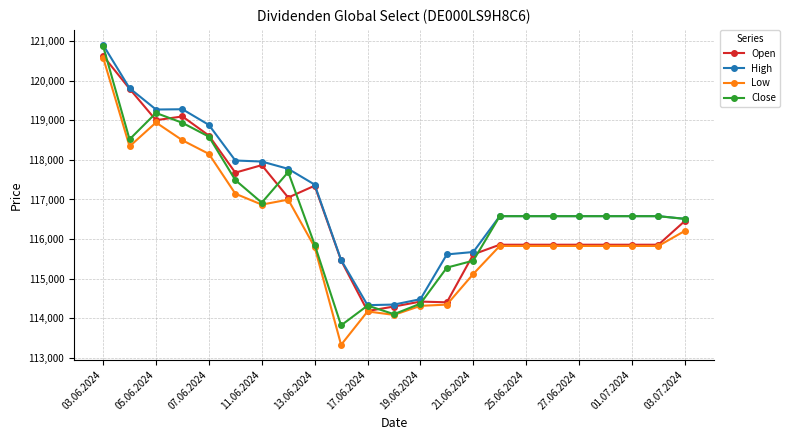

What is the value of the Close point at the 8th from the left?

117693